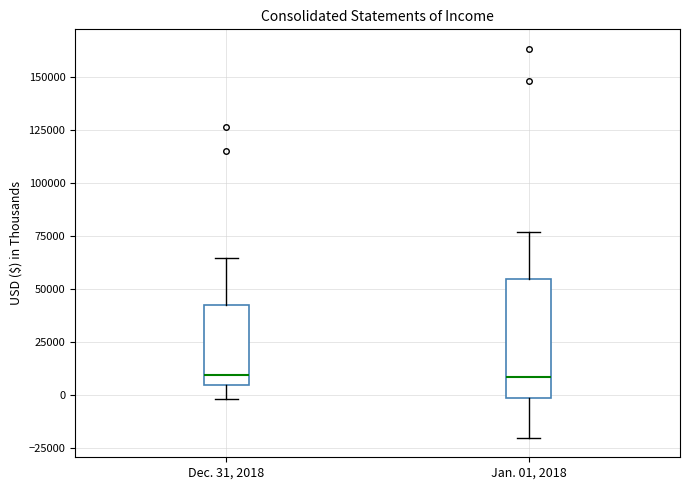

Comparing the boxes themselves (not the whiskers), which one is the tallest?

Jan. 01, 2018